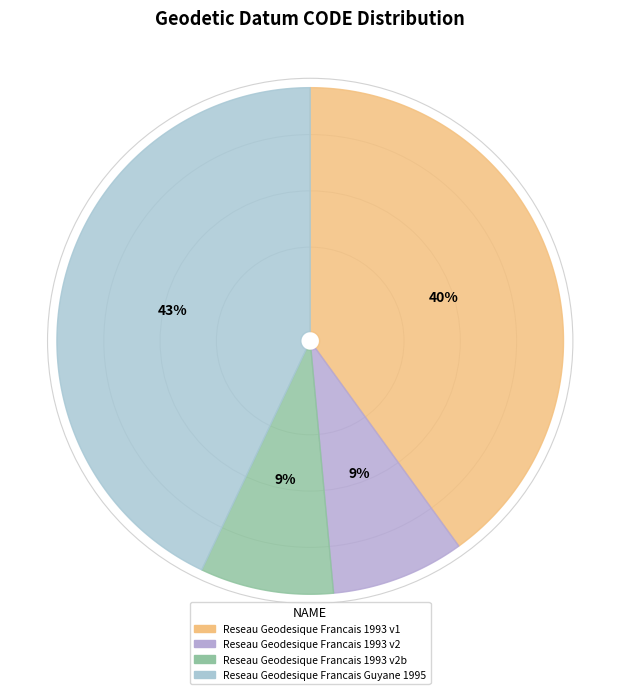

To the nearest percent, what portion does Reseau Geodesique Francais 1993 v1 represent?

40%